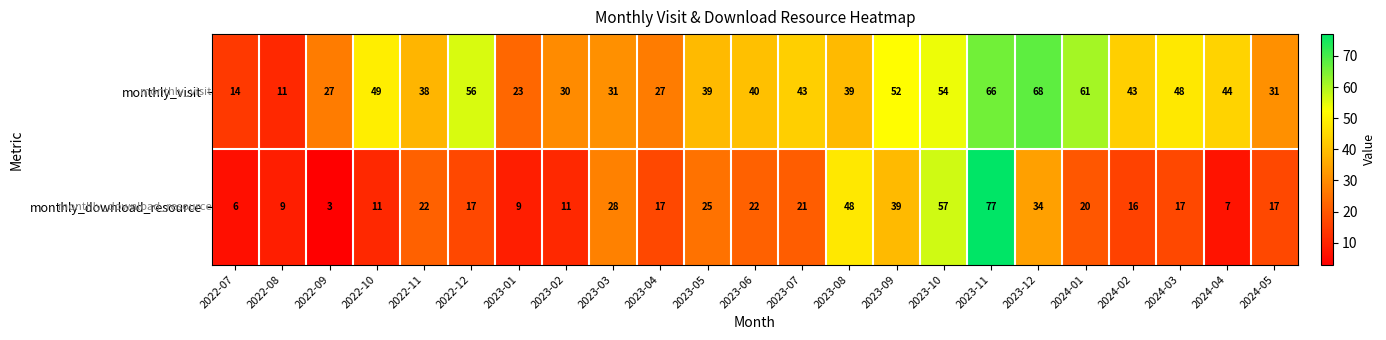

Between 2023-12 and 2024-02, which series saw the biggest shift?

monthly_visit